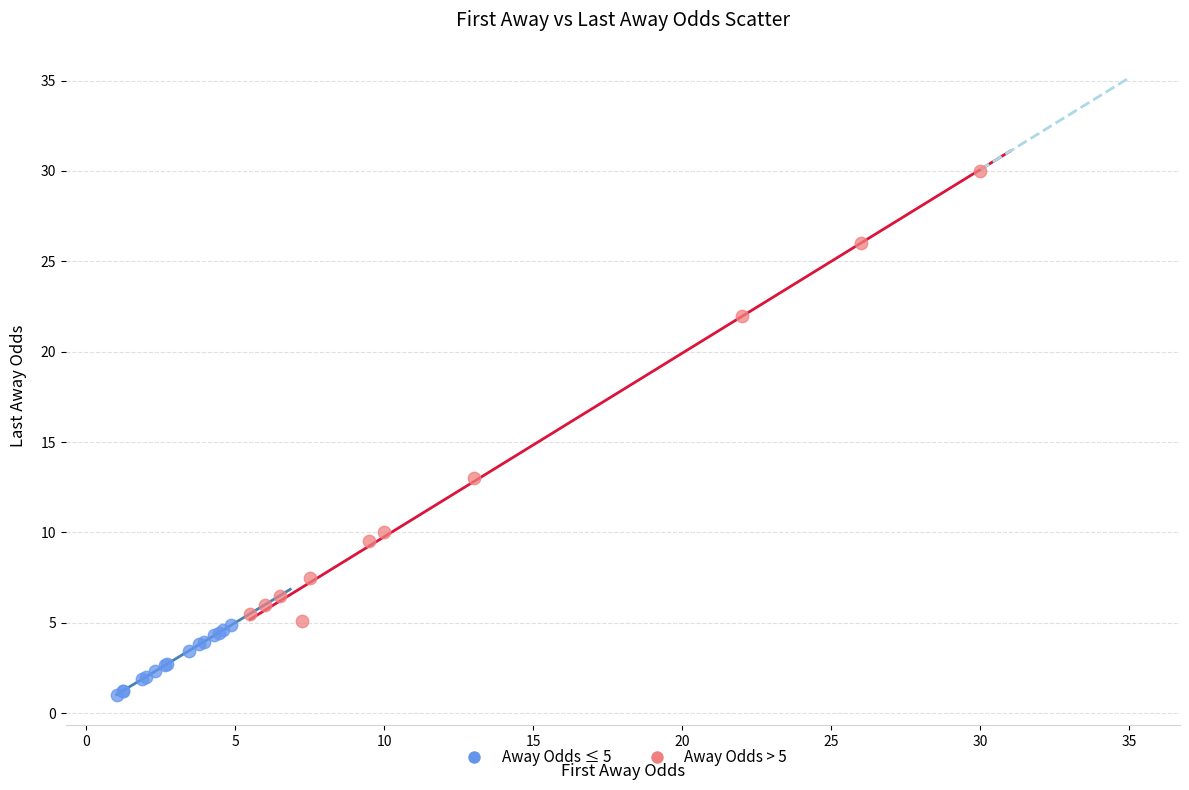

Which series reaches the maximum Y coordinate?

Away Odds > 5